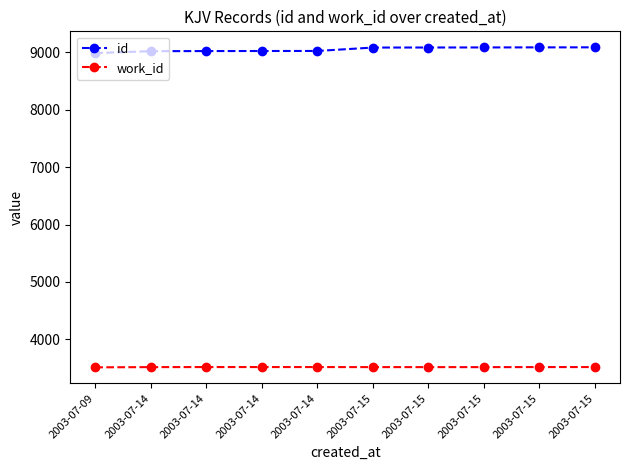

What is the total value across all series at 2003-07-14?

12536